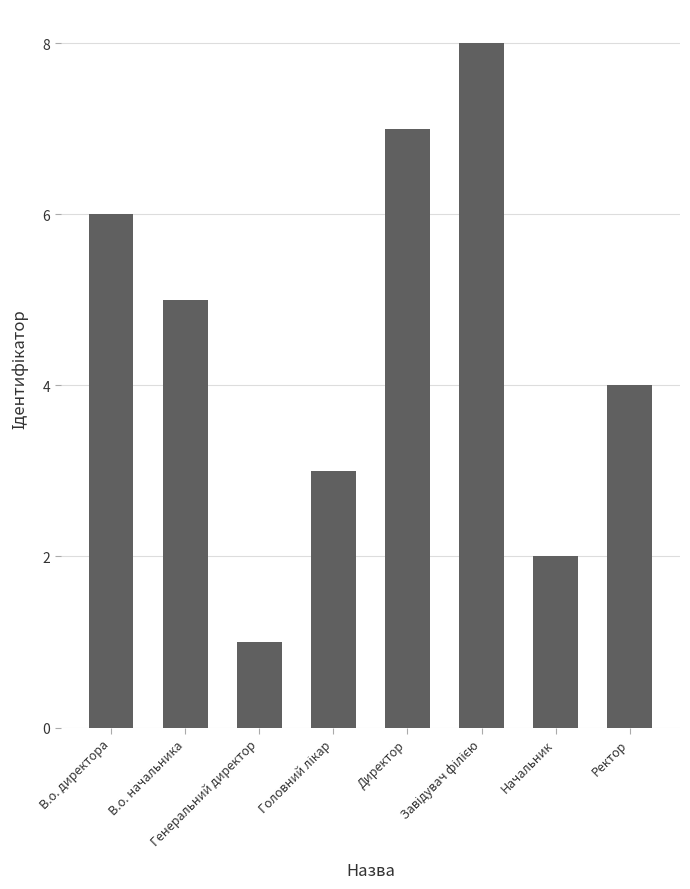

What value does the data have at Ректор?

4